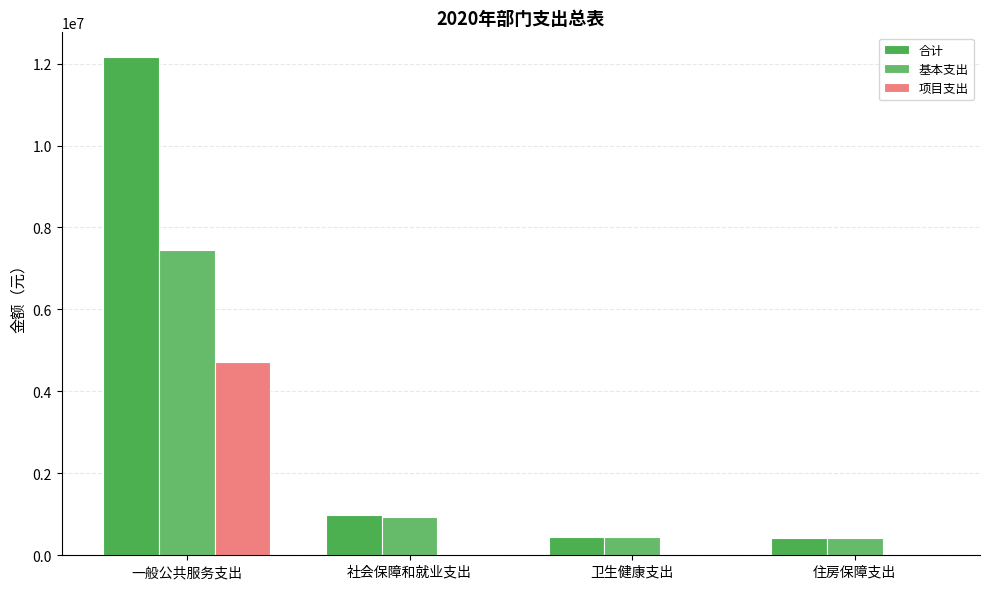

How many data points in 合计 are above 985652?

2